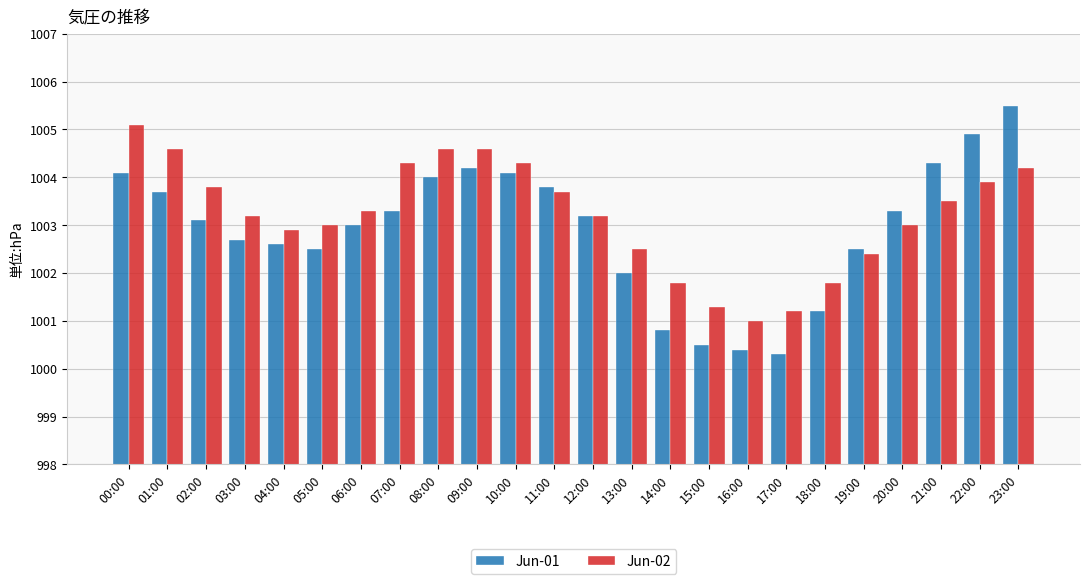

What is the difference between the second highest and second lowest values in the Jun-02 series?

3.4